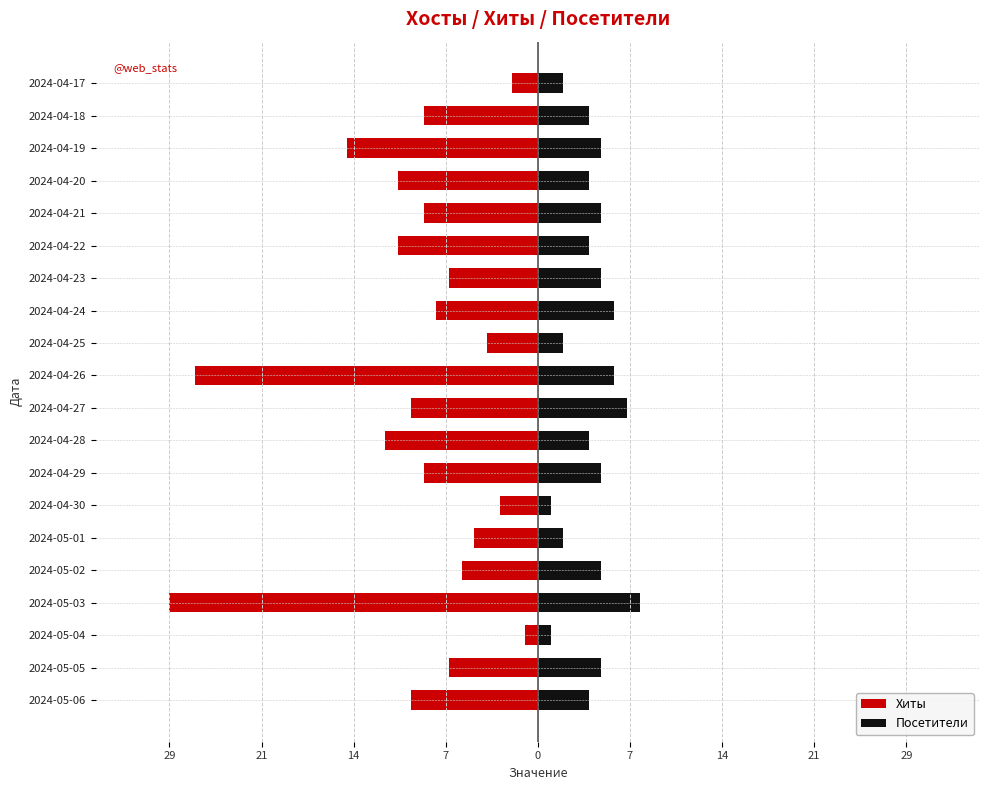

What are all the series names shown in the legend?

Хиты, Посетители